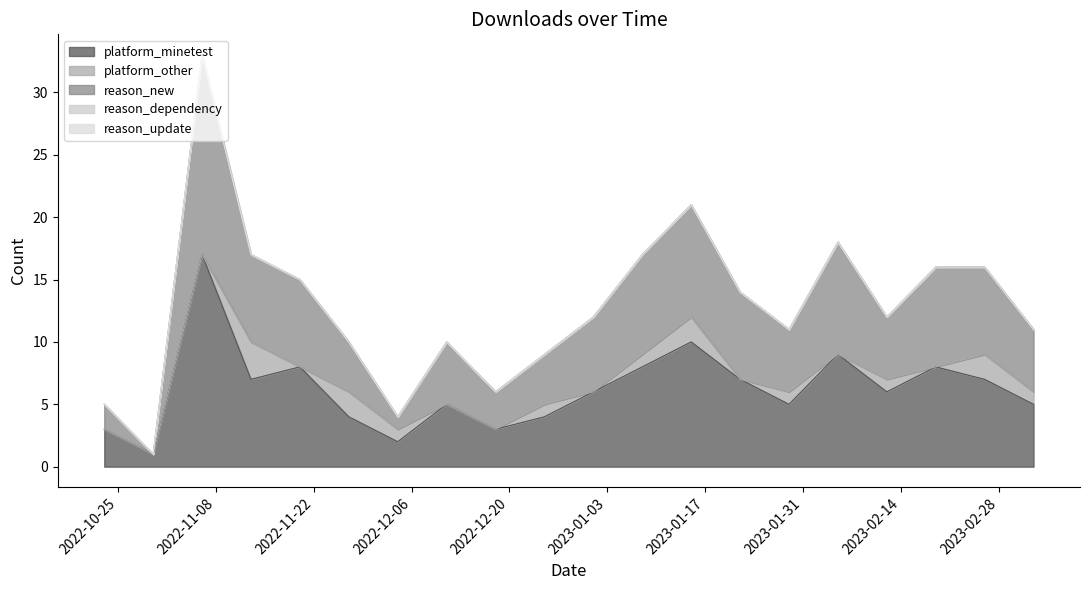

Does the chart display data point markers on the line(s)?

No